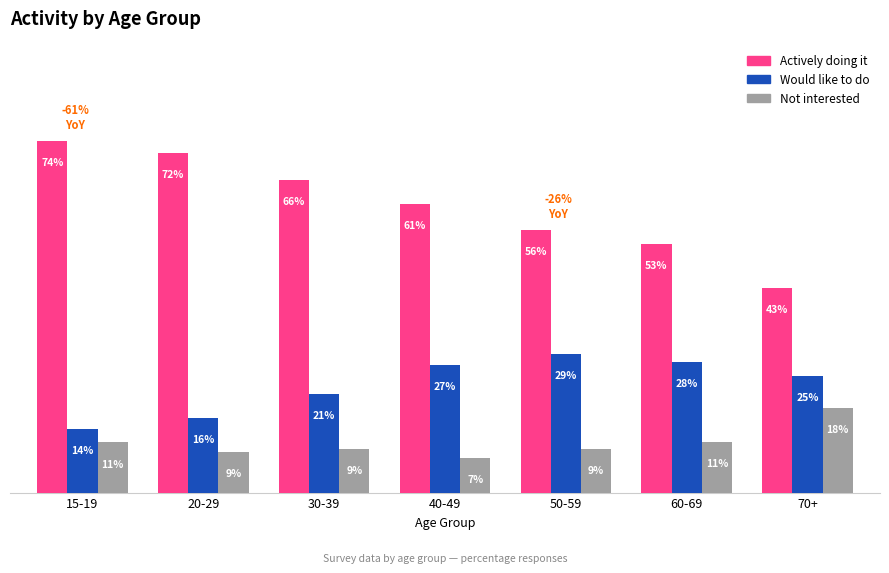

At 70+, list the series in order from largest to smallest.

Actively doing it, Would like to do, Not interested